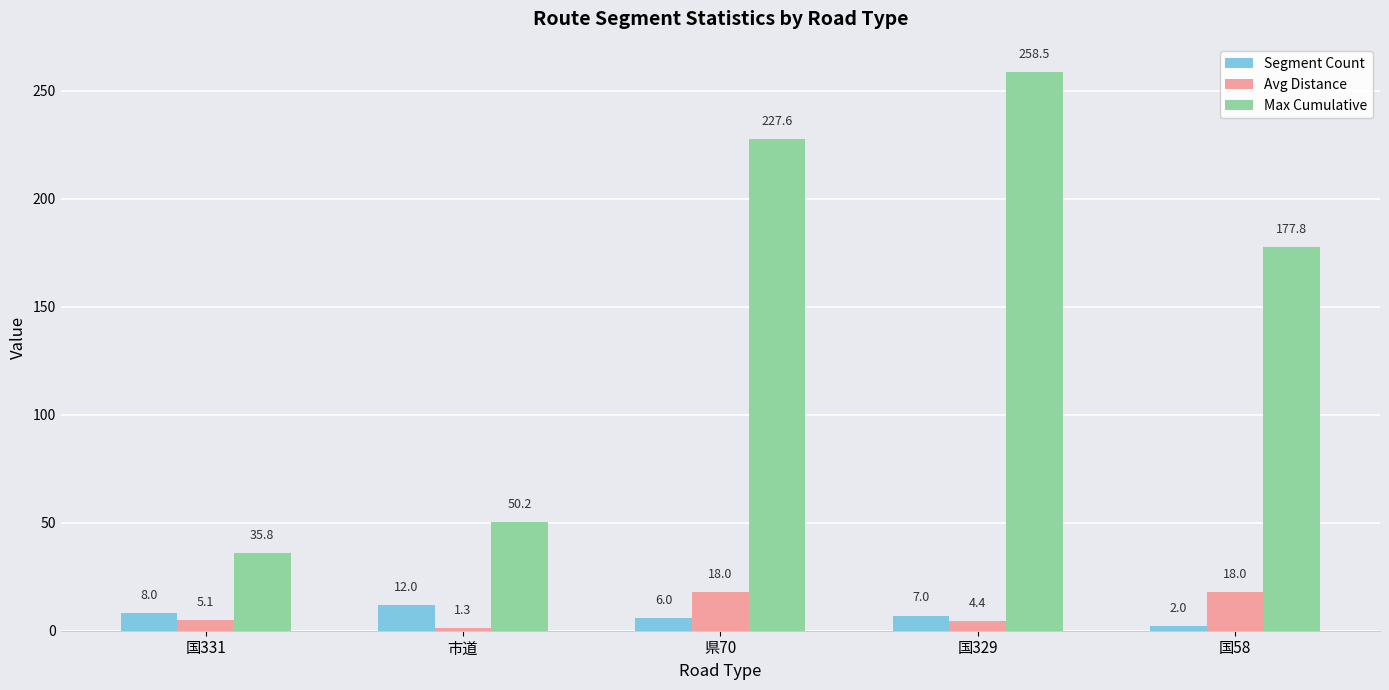

At which label does Max Cumulative first exceed 177?

県70